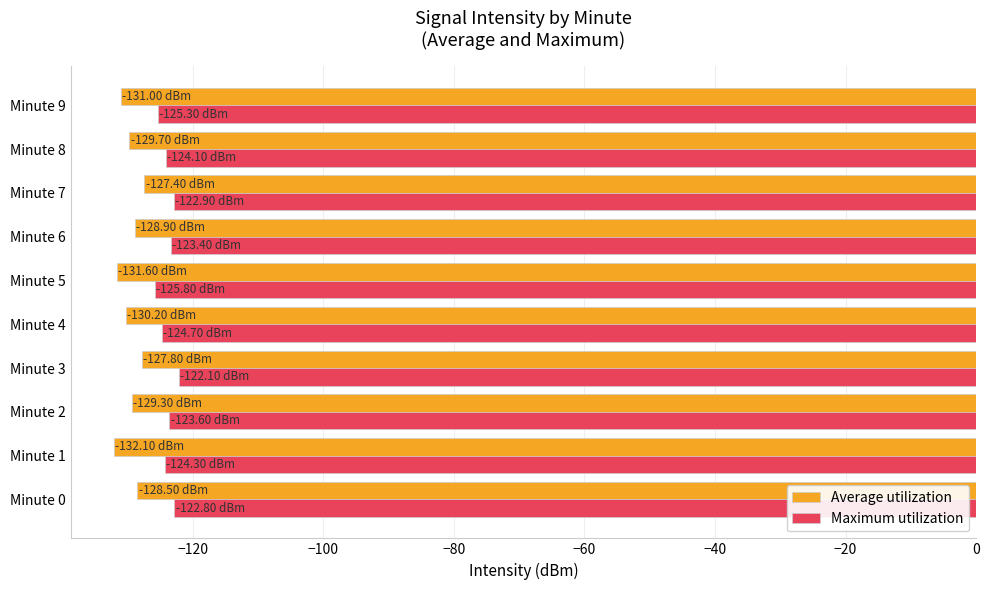

Which series has the widest spread of values?

Average utilization